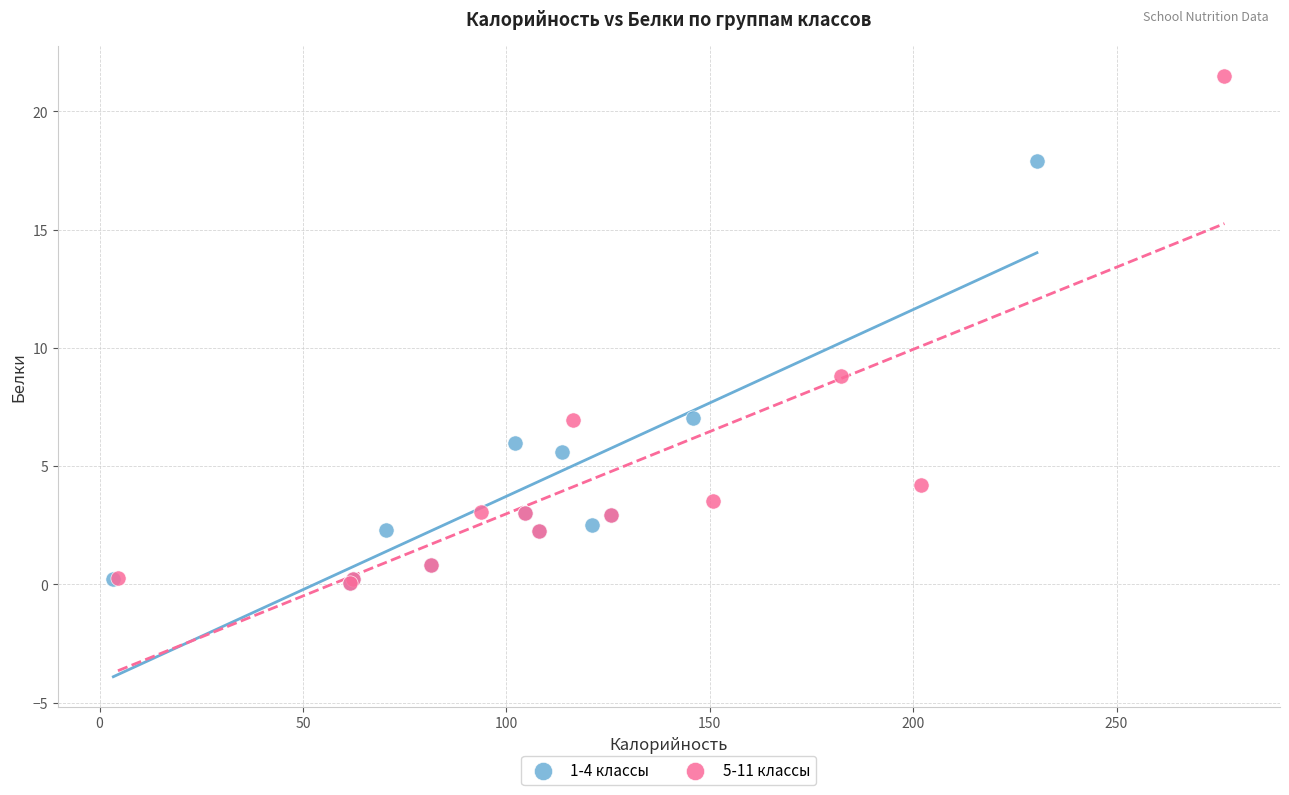

Which series reaches the maximum Y coordinate?

5-11 классы